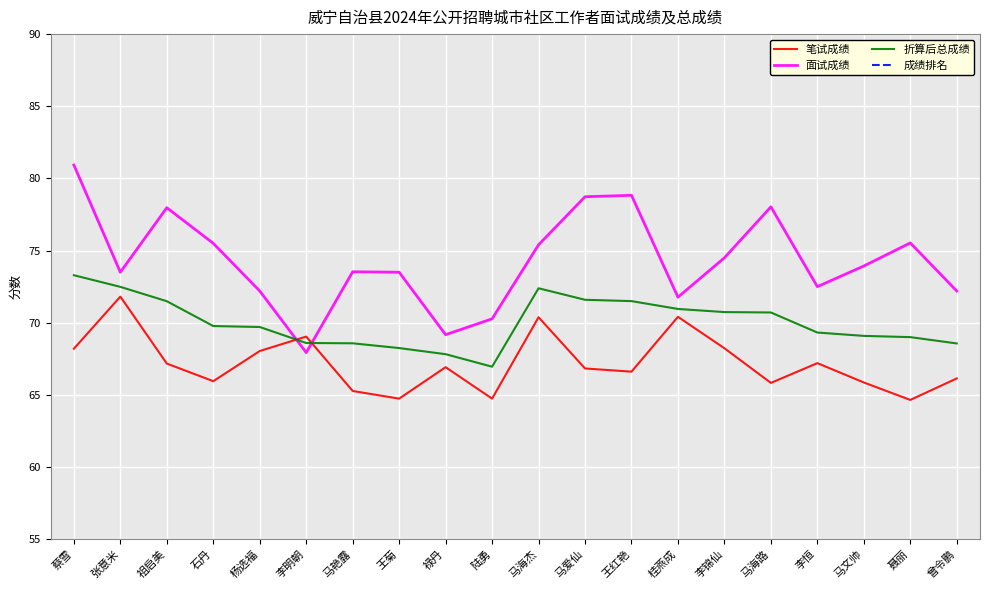

What is the maximum value shown in the chart?

80.9